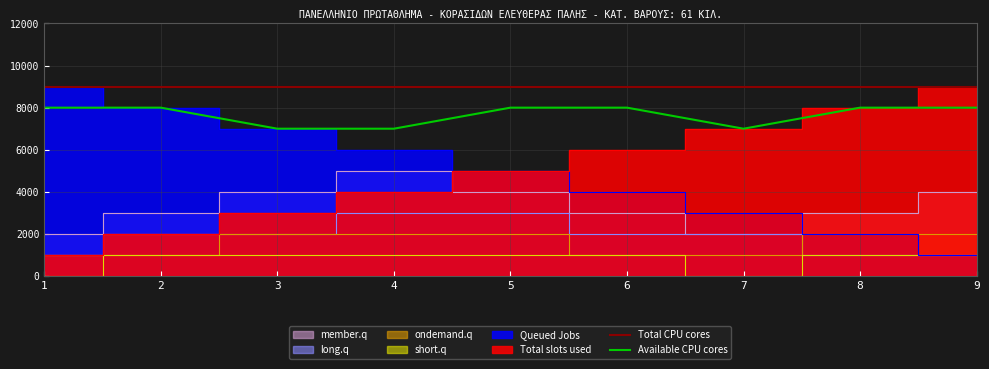

What is the difference between the Total slots used values at 4 and 2?

2